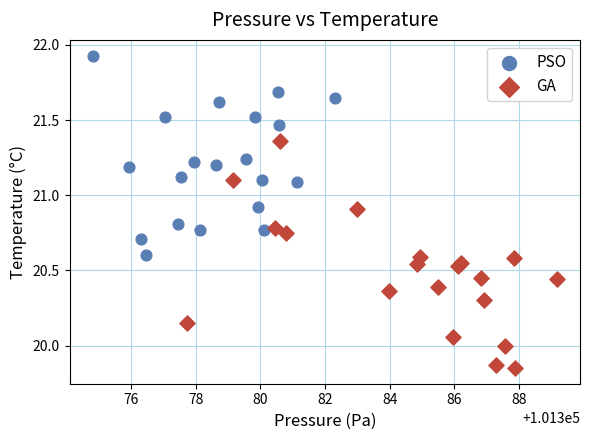

What are all the series names shown in the legend?

PSO, GA